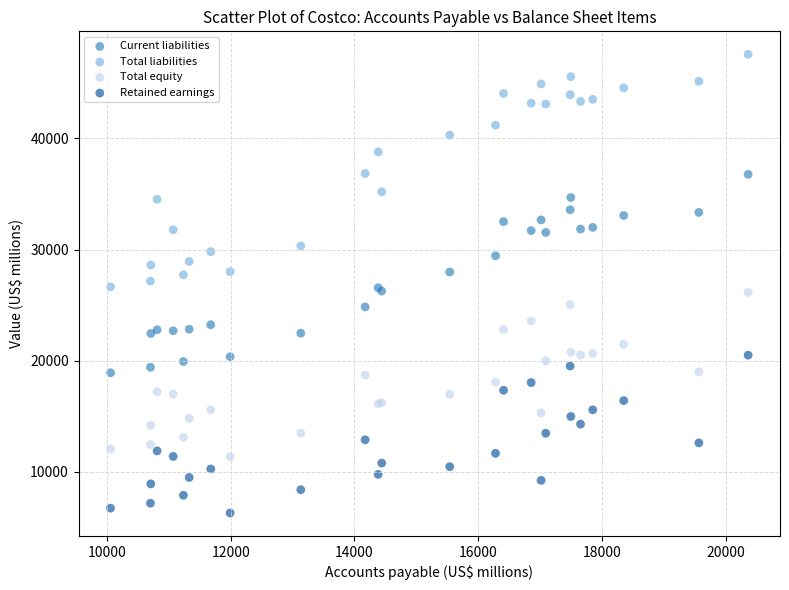

Which series reaches the minimum Y coordinate?

Retained earnings